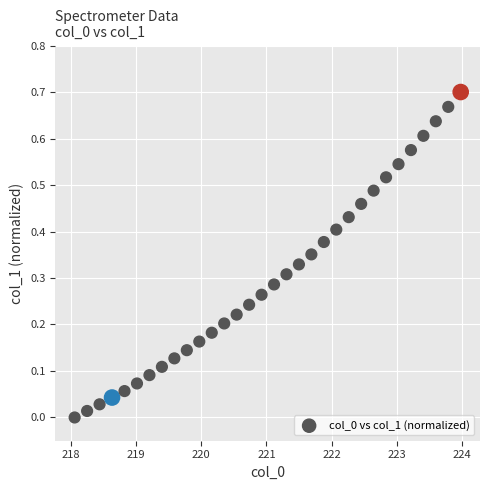

What is the range of X values (max minus min)?

5.9